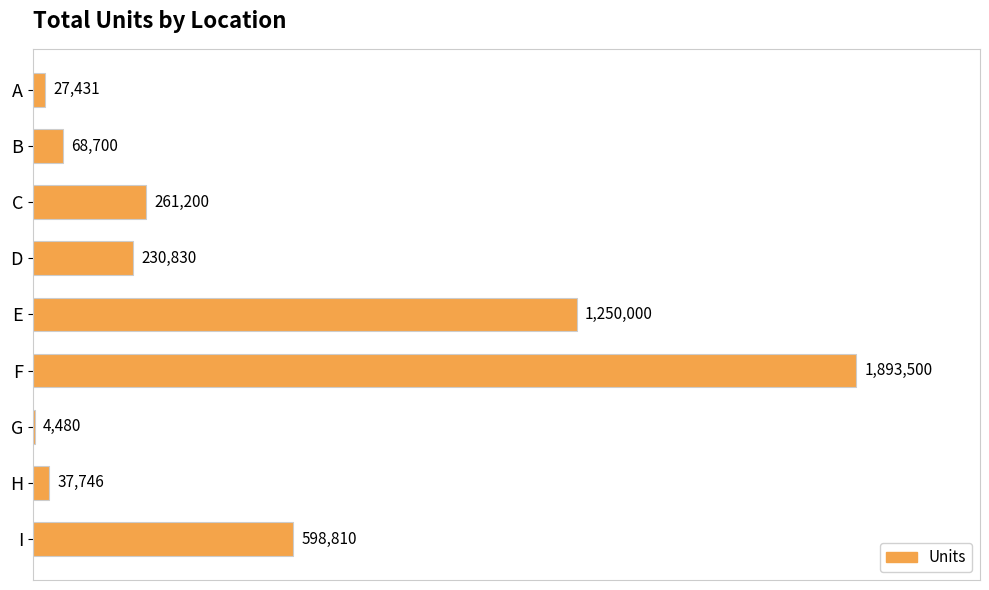

What is the average value?

485855